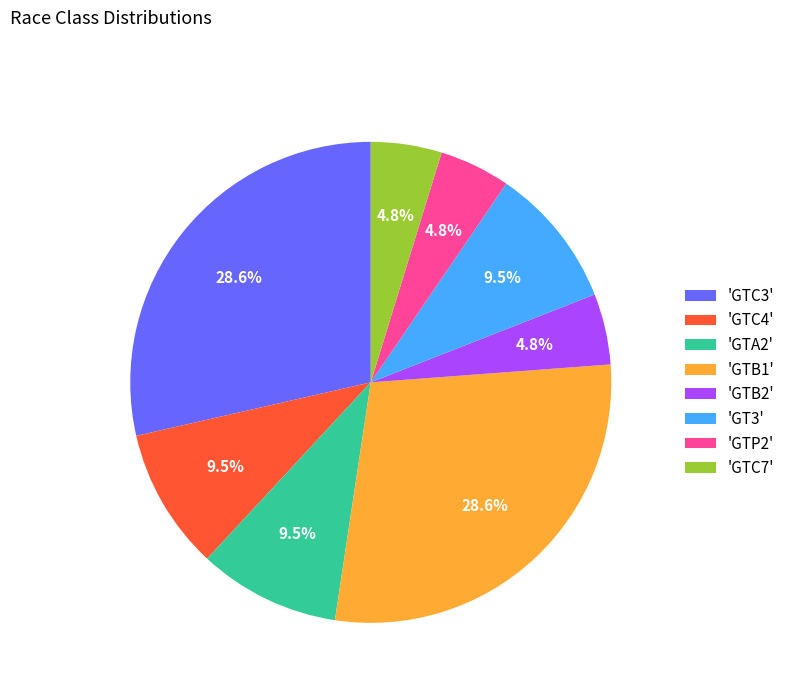

To the nearest percent, what is the average slice percentage?

12%